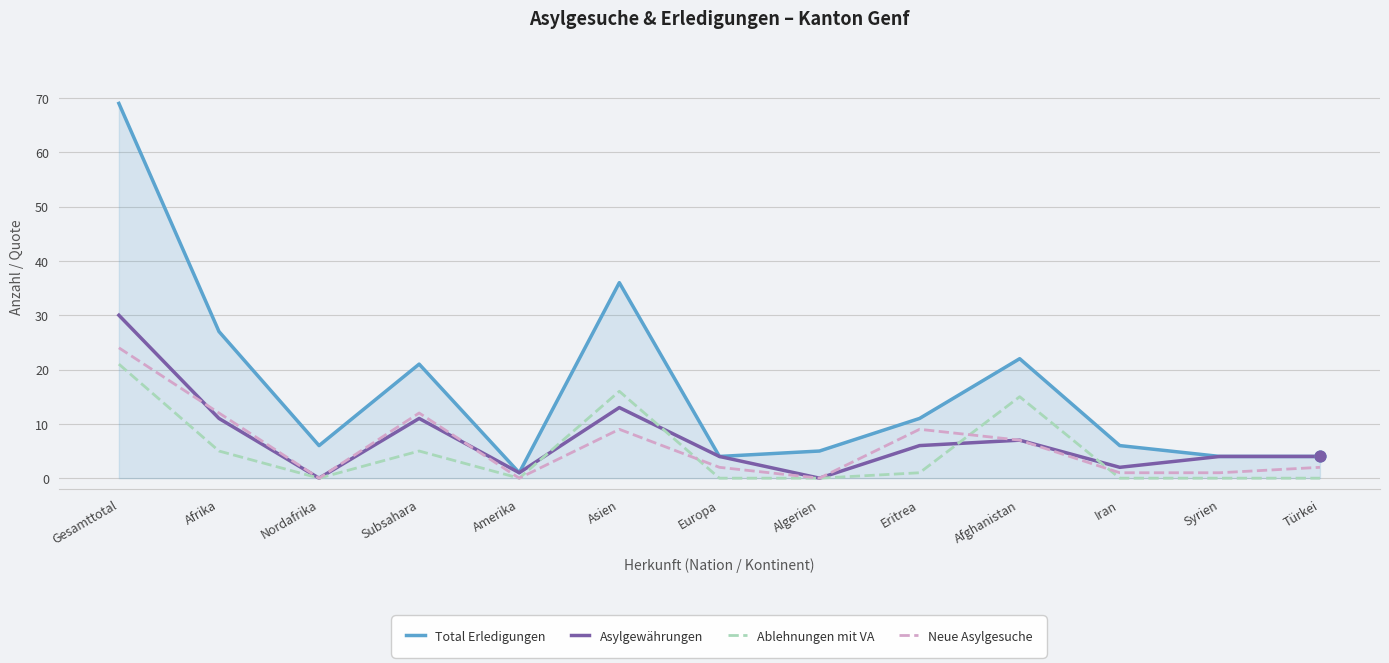

Which series has the largest total across all categories?

Total Erledigungen